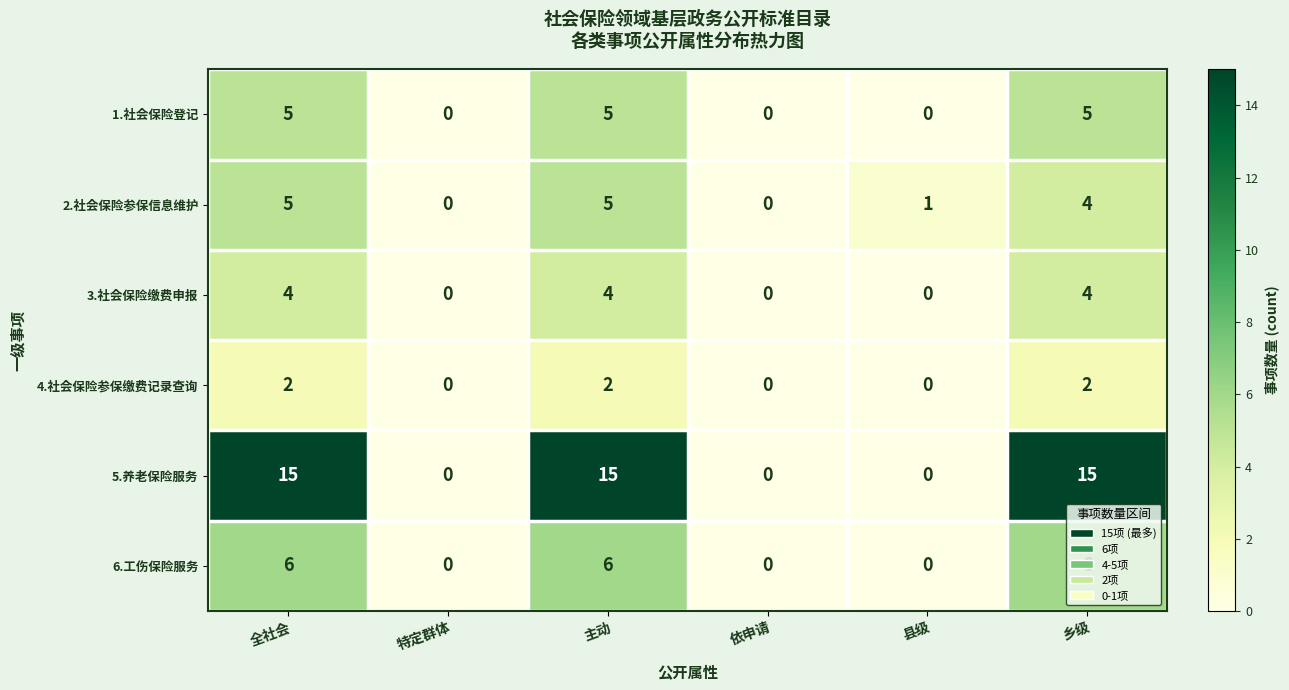

Is it true that 6.工伤保险服务 equals 6 at 全社会?

True